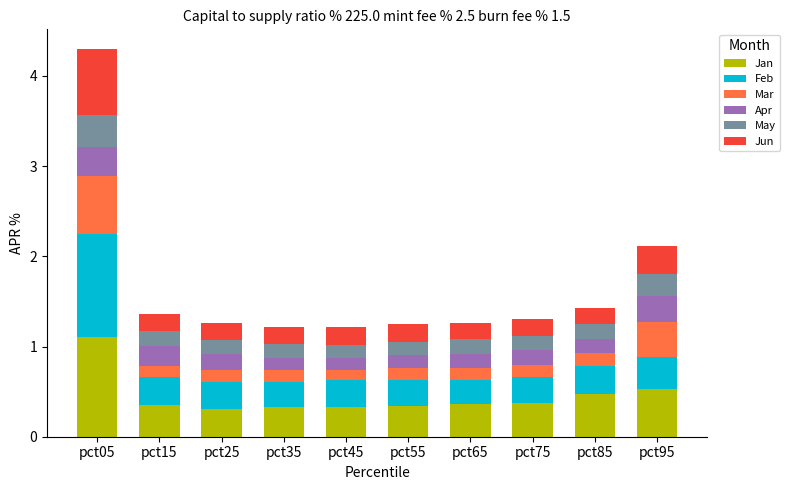

The Jan series shows 0.3 at pct15. True or false?

True